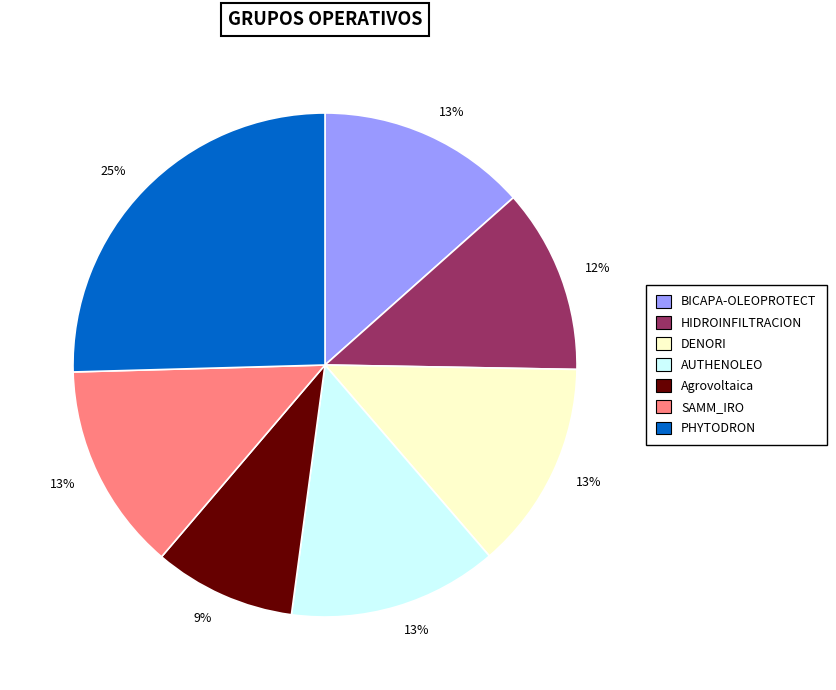

Is there any slice that represents more than half of the pie?

No